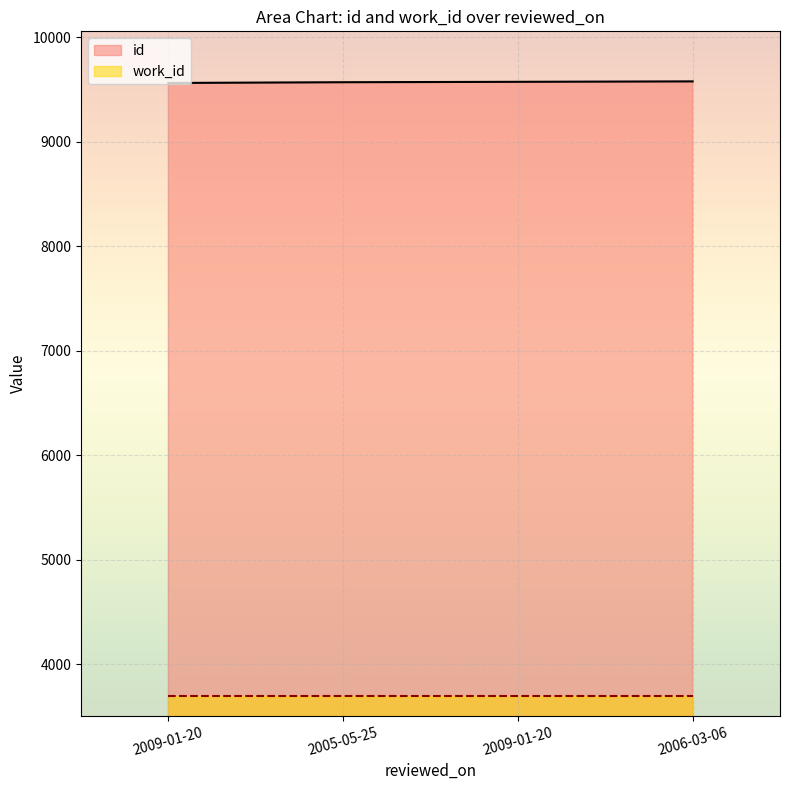

Does the chart display data point markers on the line(s)?

No